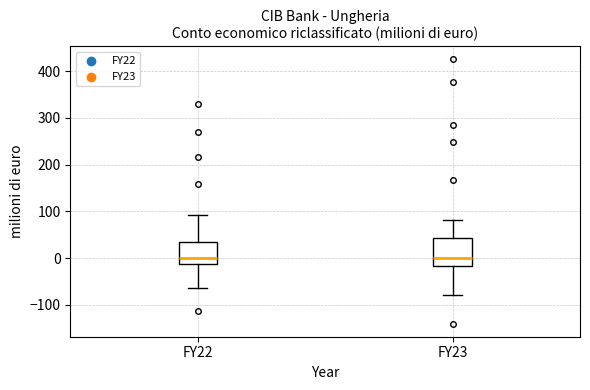

Where does the upper whisker of the box for FY23 end on the y-axis? The values are not printed on the chart, so give them approximately, as read against the axis.

80